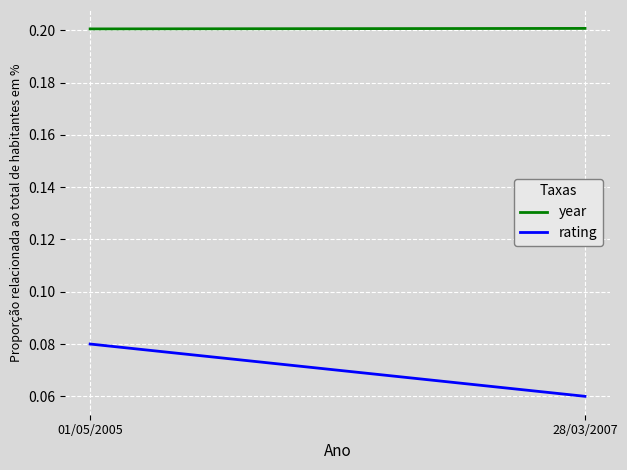

What is the sum of the rating values at 28/03/2007 and 01/05/2005?

0.1